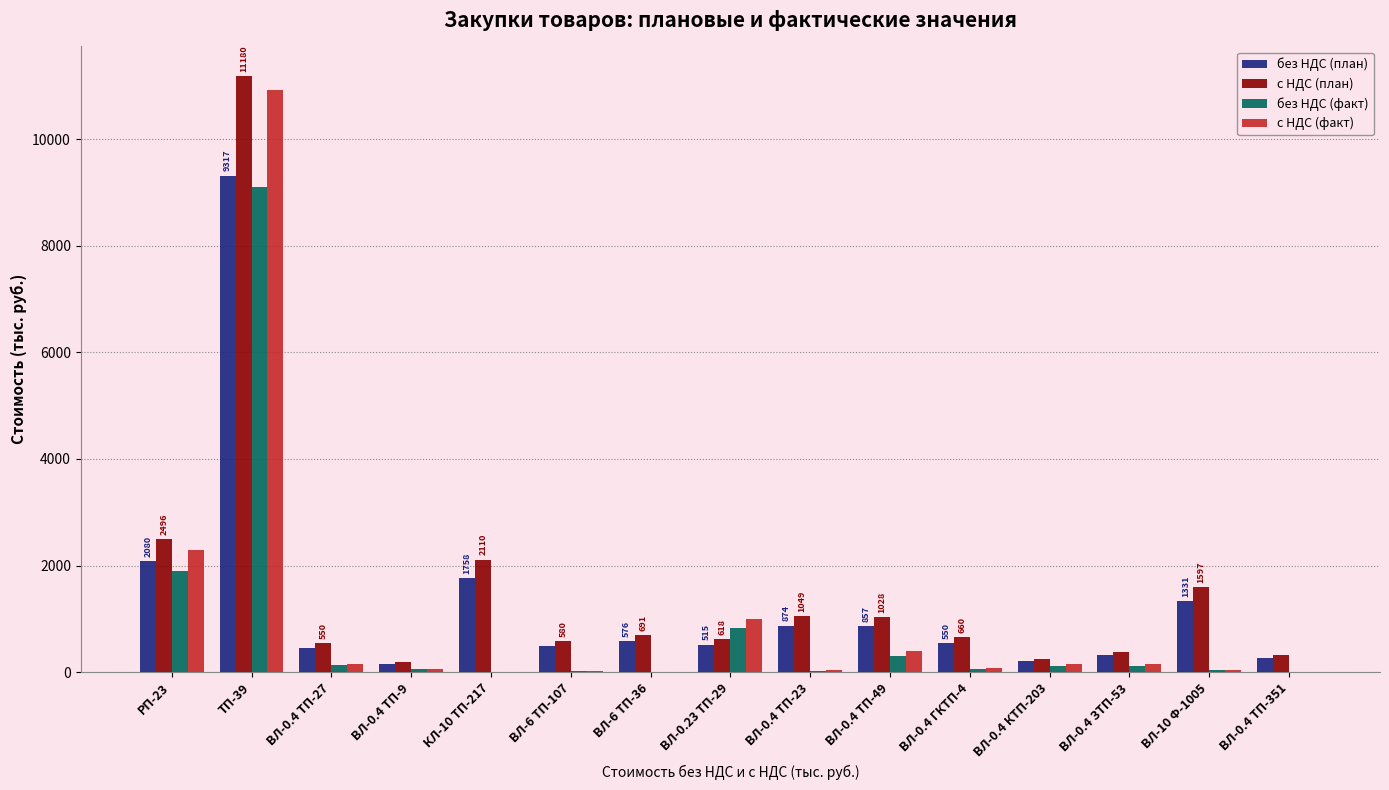

What is the sum of all с НДС (план) values?

23701.2